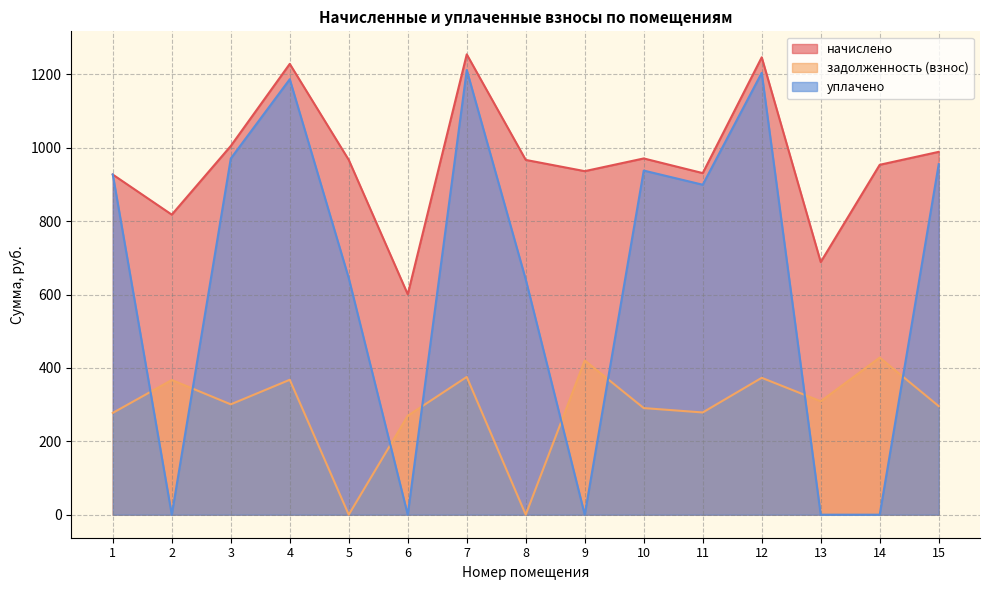

List the series in order of their peak value, lowest first.

задолженность (взнос), уплачено, начислено